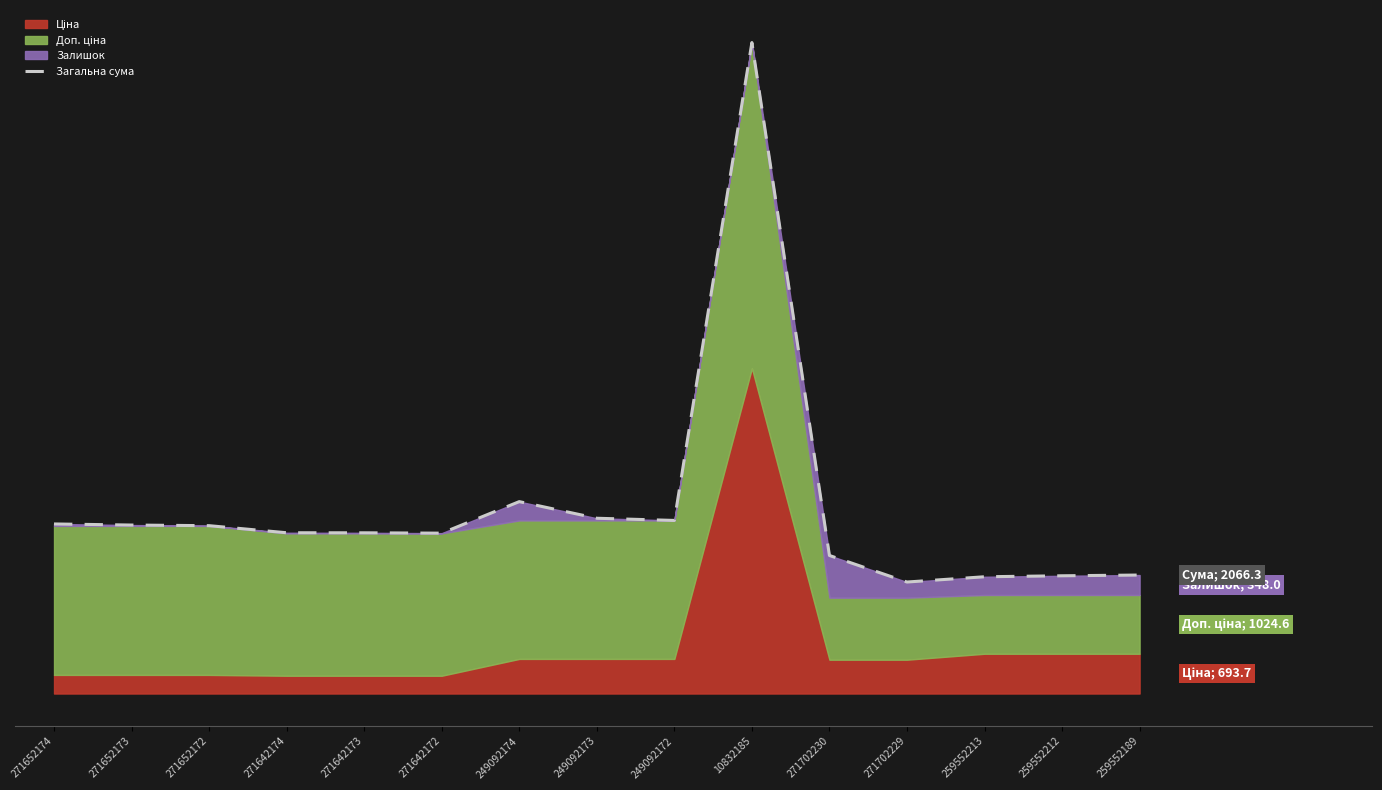

True or false: the data has more than 2 interior local peaks.

False